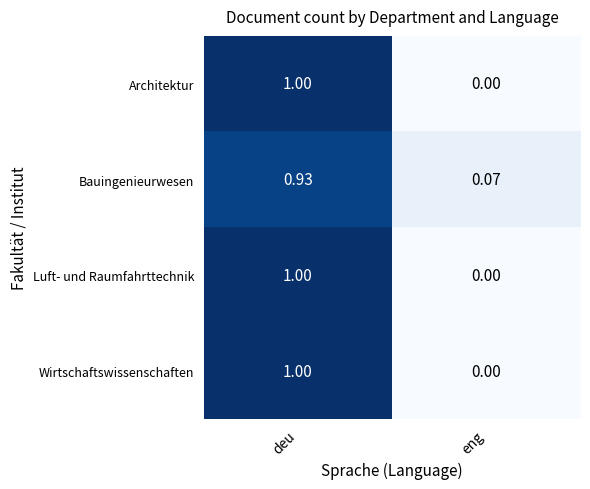

Rank the categories by Luft- und Raumfahrttechnik value from lowest to highest.

eng, deu